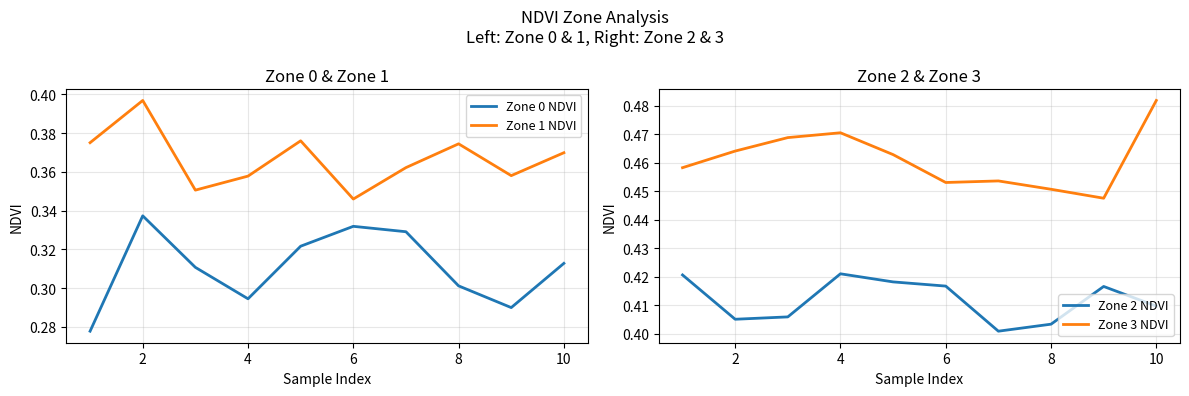

True or false: Zone 1 NDVI and Zone 0 NDVI intersect in this chart.

False